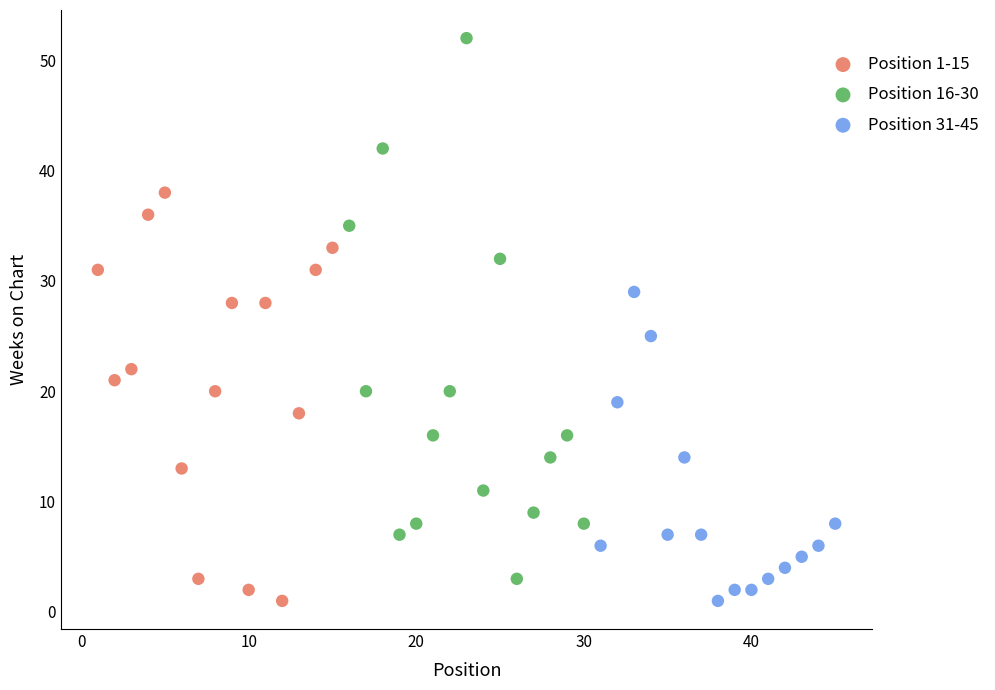

What are all the series names shown in the legend?

Position 1-15, Position 16-30, Position 31-45